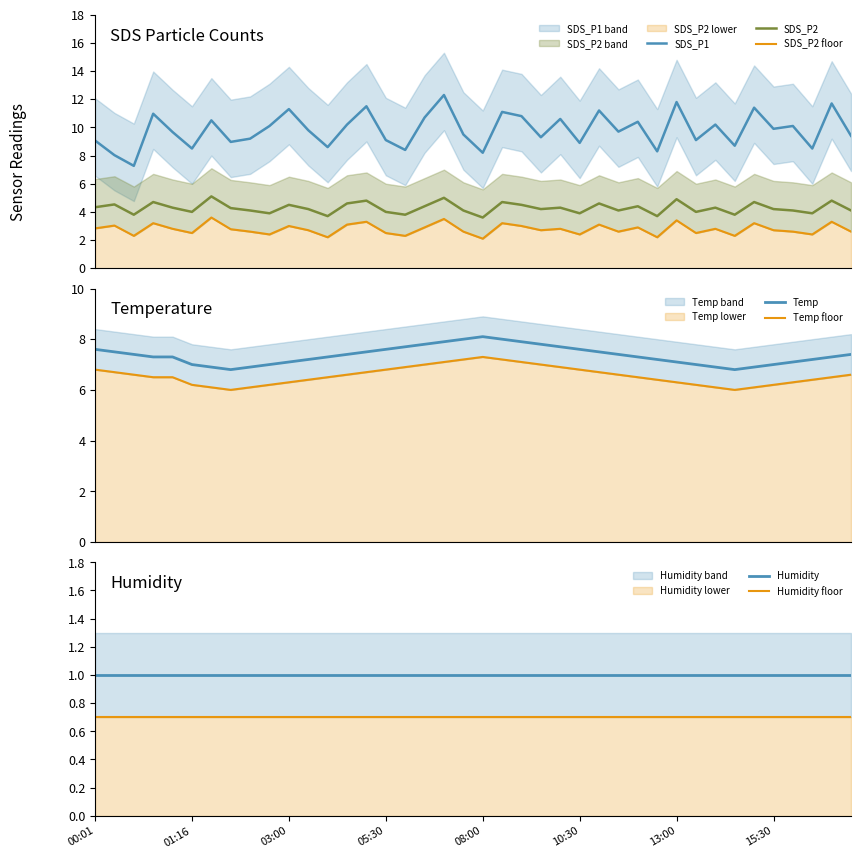

What is the minimum value for SDS_P2?

3.6